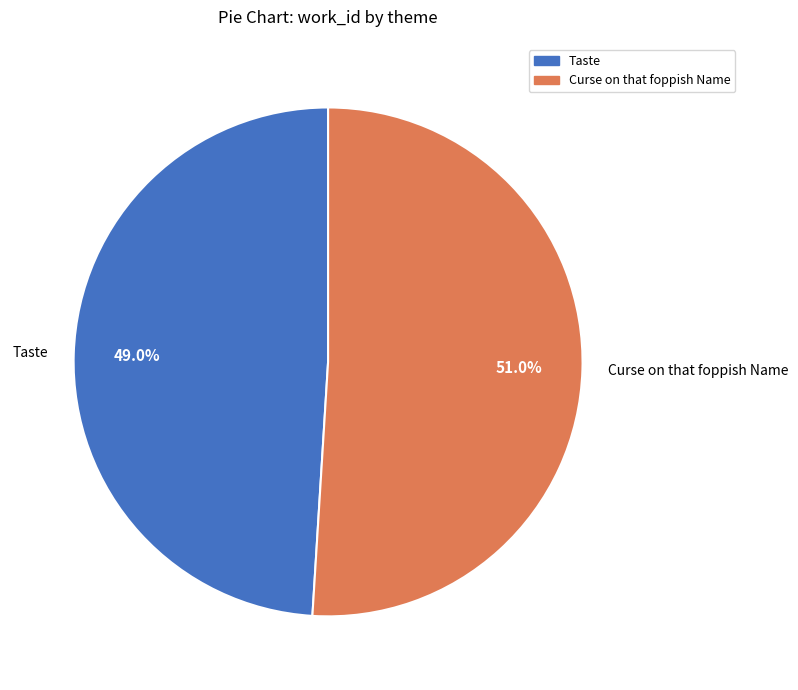

How many slices are in this pie chart?

2